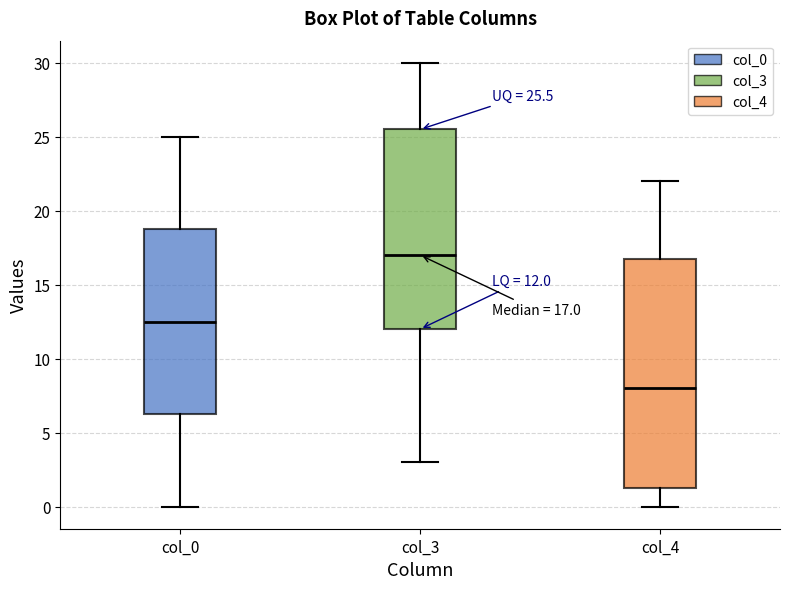

Comparing the boxes themselves (not the whiskers), which one is the tallest?

col_4